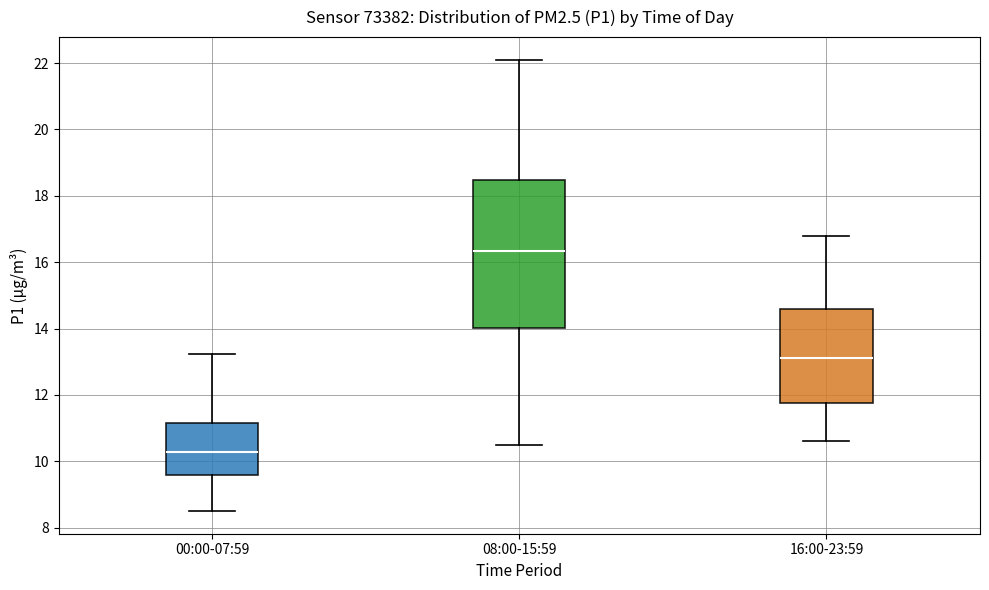

Where is the lower edge of the box for 08:00-15:59 on the y-axis? The values are not printed on the chart, so give them approximately, as read against the axis.

14.0